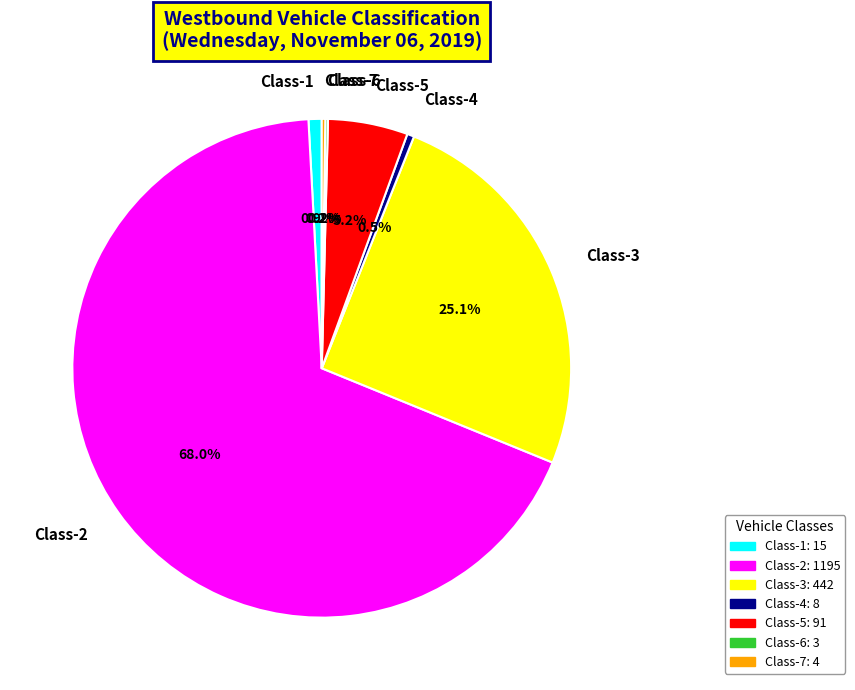

What is the majority slice?

Class-2